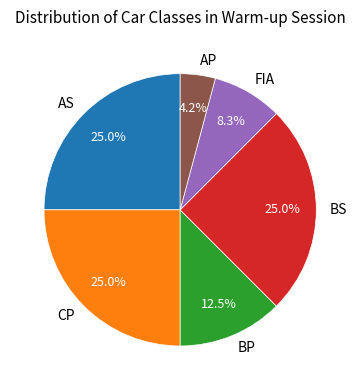

To the nearest percent, what percentage of the pie is BS?

25%